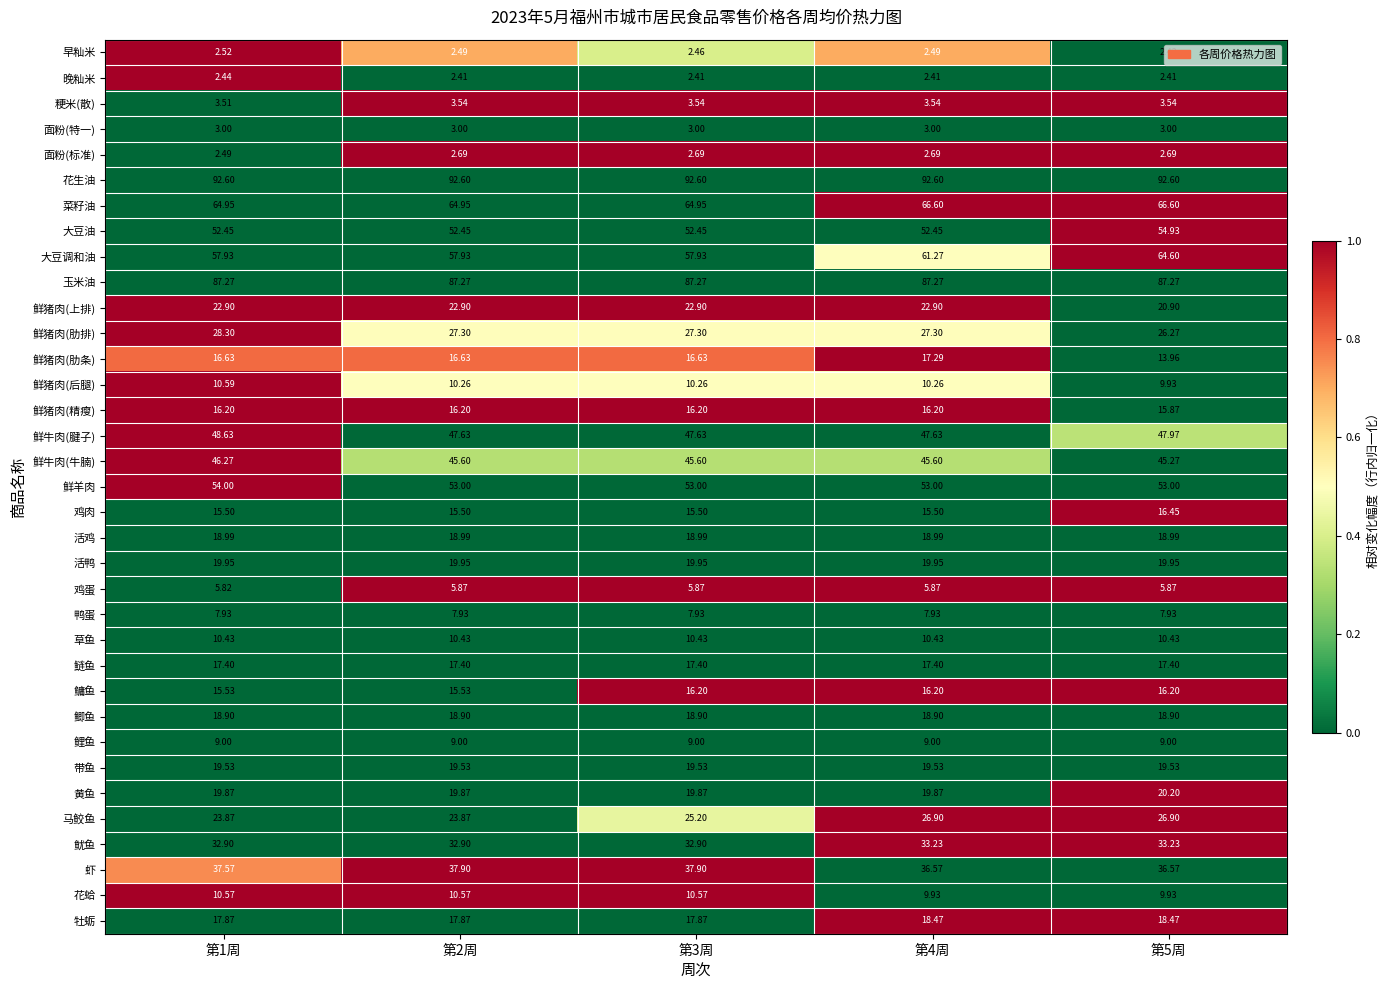

How many distinct data groups are displayed?

35